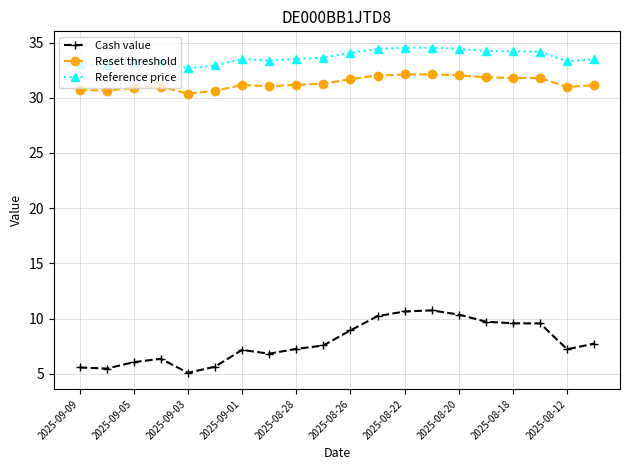

True or false: Reset threshold and Cash value intersect in this chart.

False